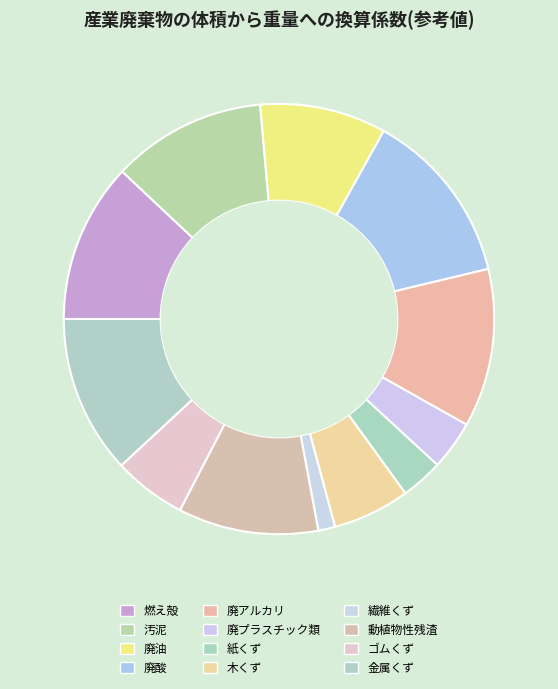

To the nearest percent, what portion does 廃プラスチック類 represent?

4%